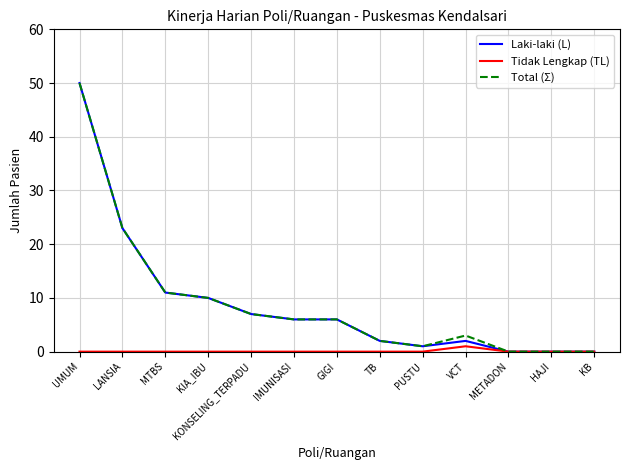

What is the difference between the highest and lowest values at PUSTU?

1